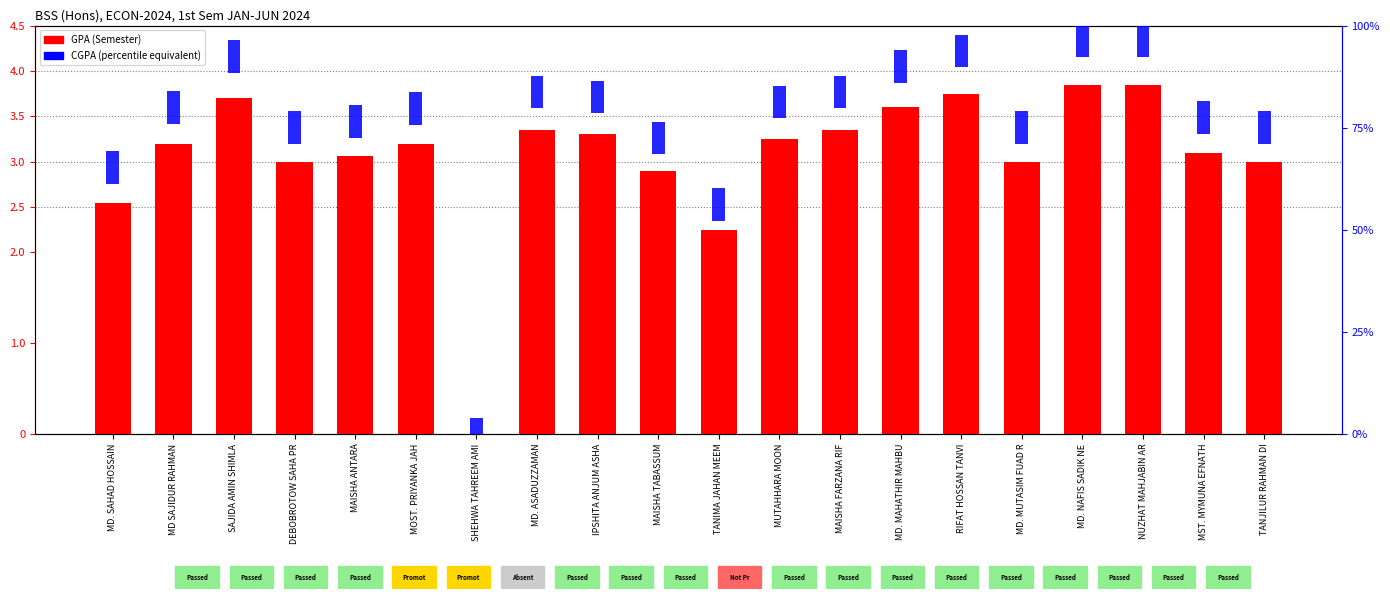

How many bars are there in each group?

2